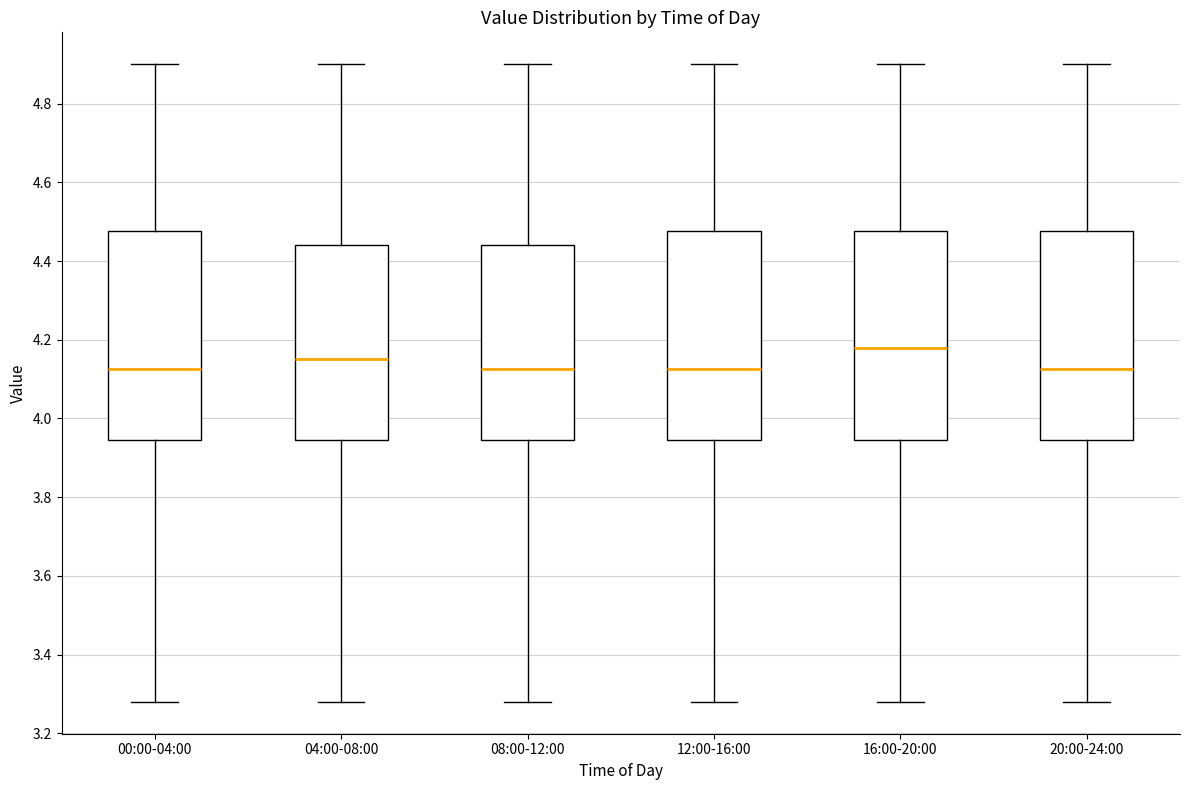

Where does the median line of the box for 00:00-04:00 sit on the y-axis? The values are not printed on the chart, so give them approximately, as read against the axis.

4.12